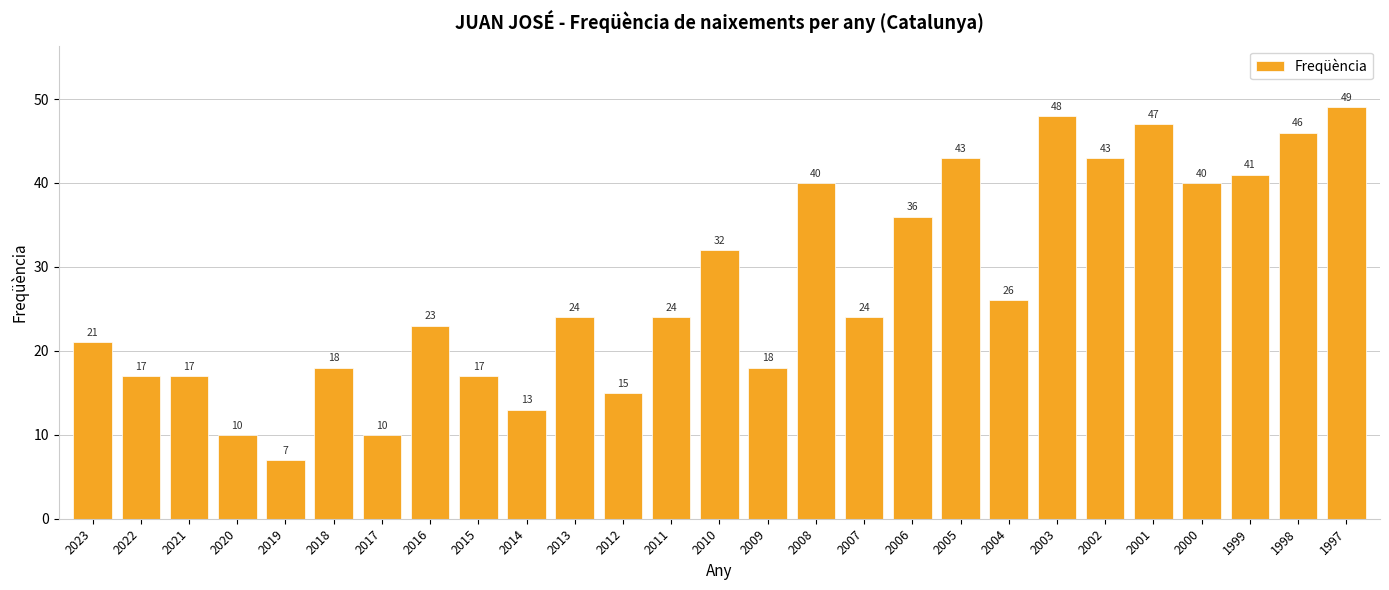

How many series are shown in this chart?

1